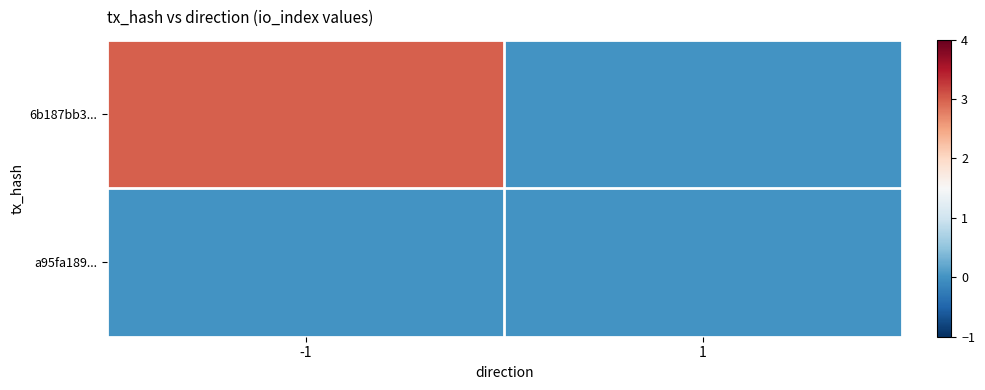

Reading left to right, transcribe all the data shown in this chart.

6b187bb3...: -1=3	1=0
a95fa189...: -1=0	1=0